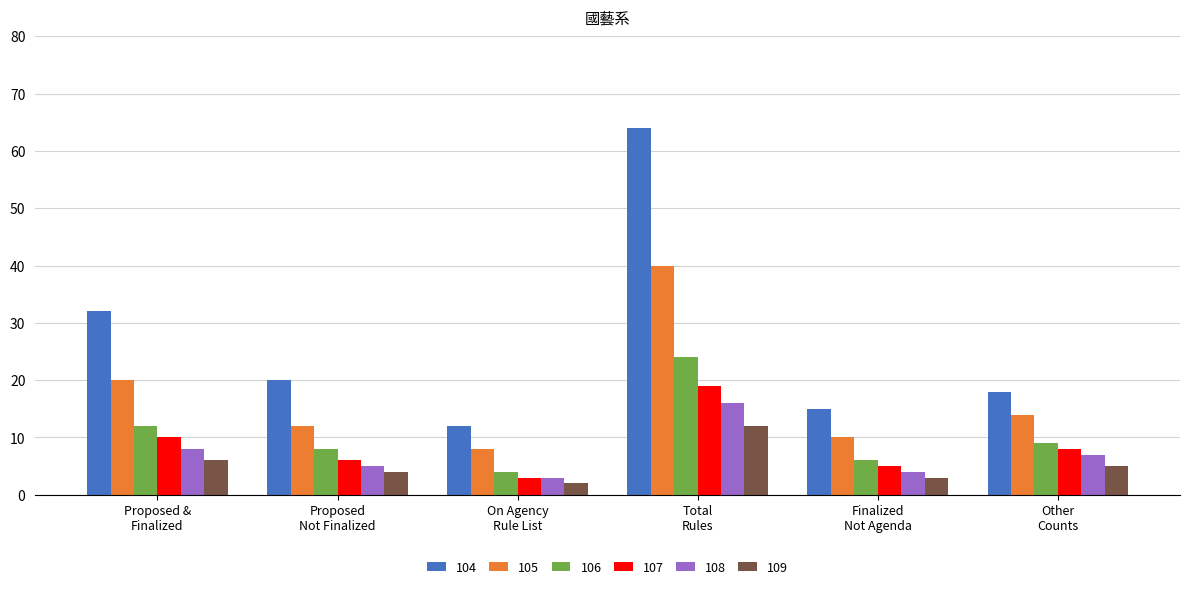

What is the average value of the 105 series?

17